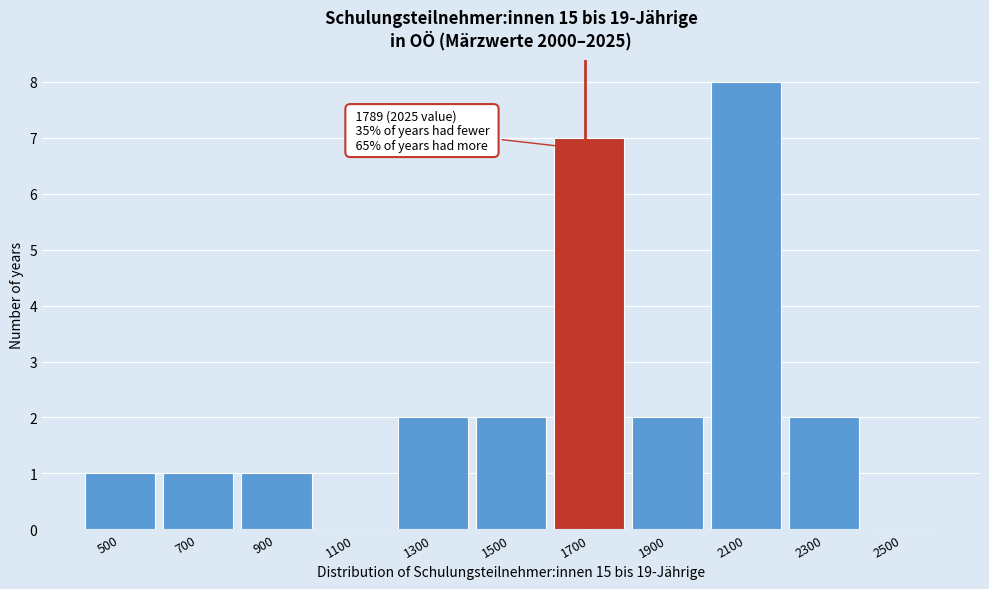

Reading left to right, what are all the values shown in this chart?

500=1	700=1	900=1	1100=0	1300=2	1500=2	1700=7	1900=2	2100=8	2300=2	2500=0